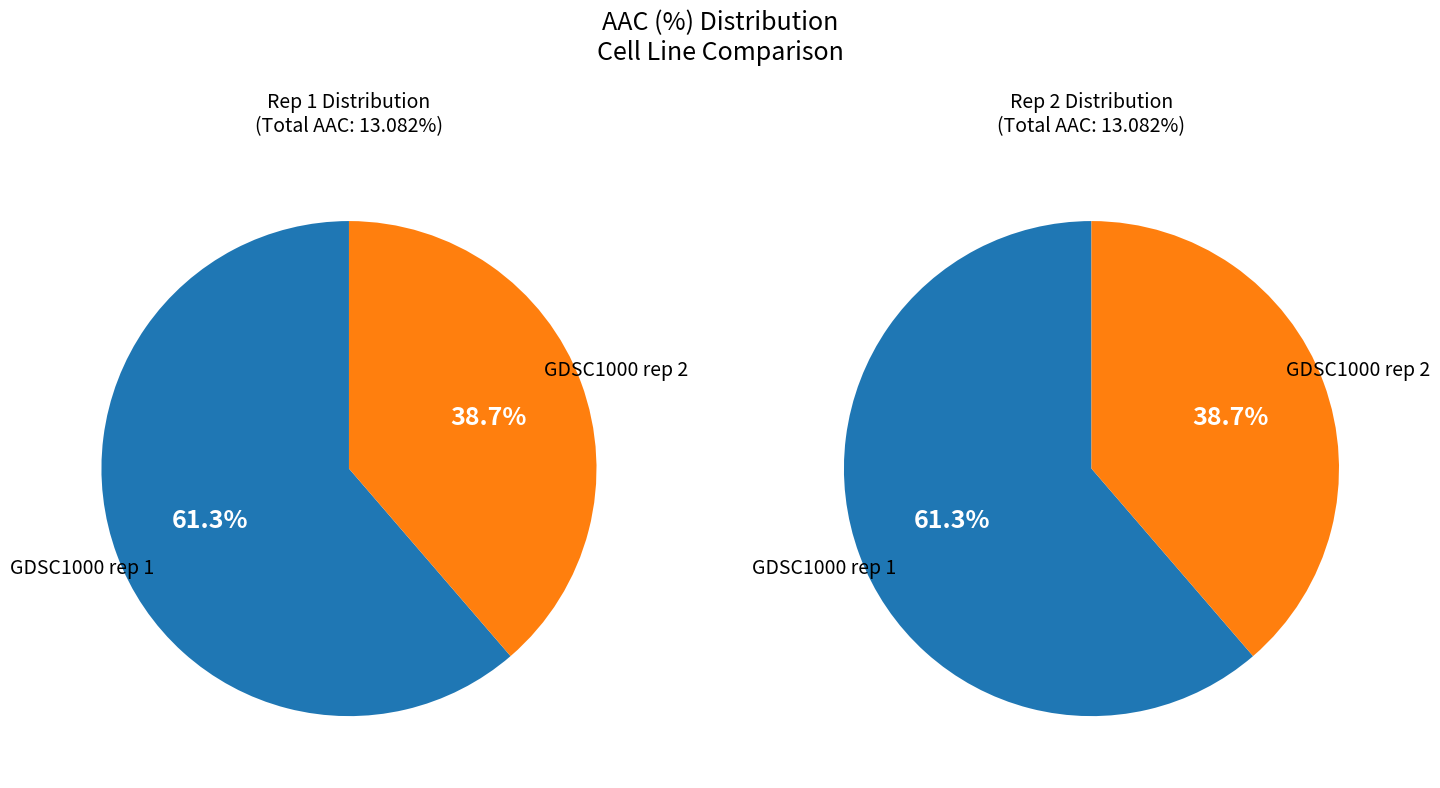

What percentage is the GDSC1000 rep 1 slice, to the nearest percent?

61%